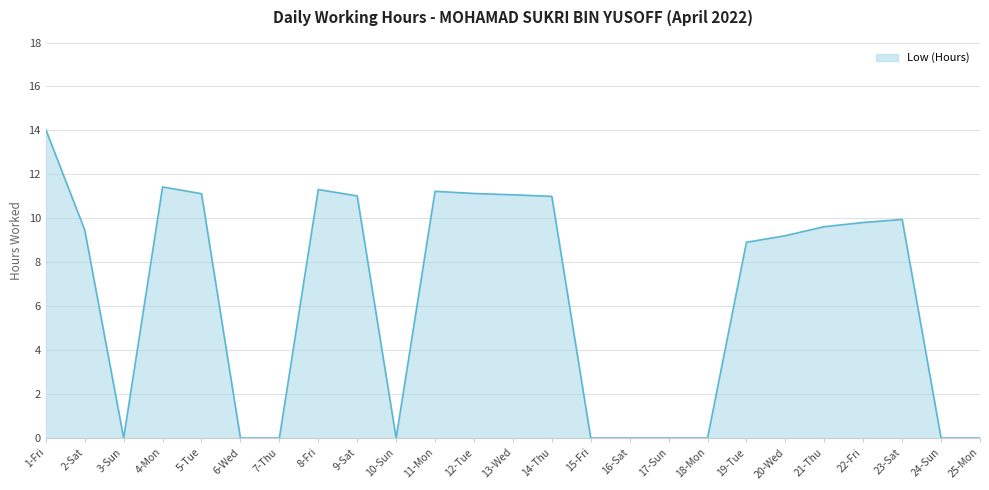

What position from the right is 8-Fri?

18